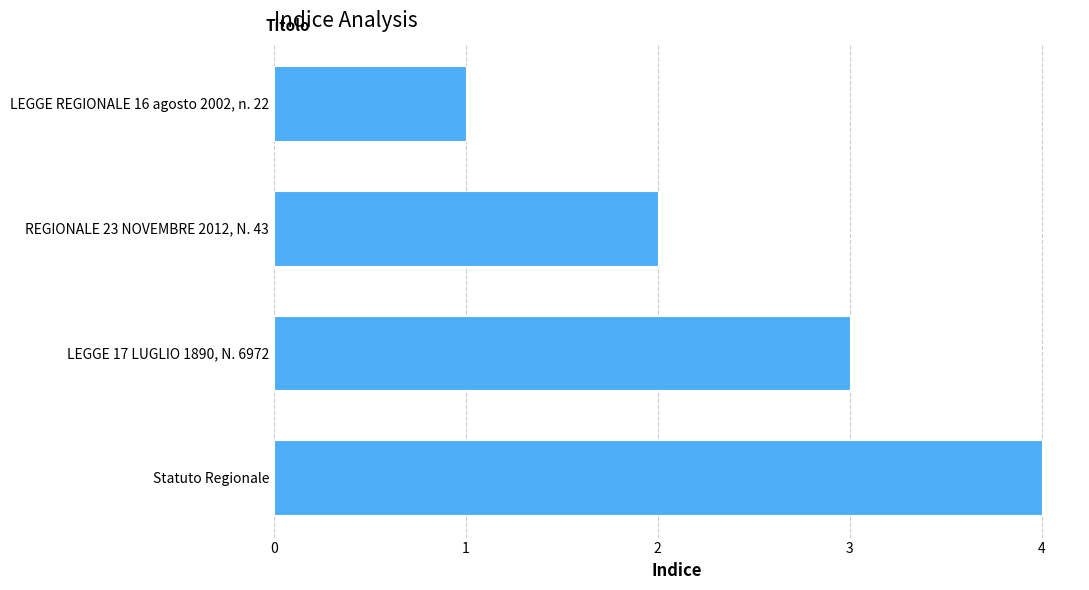

What is the ratio of the value at LEGGE 17 LUGLIO 1890, N. 6972 to the value at REGIONALE 23 NOVEMBRE 2012, N. 43?

1.5